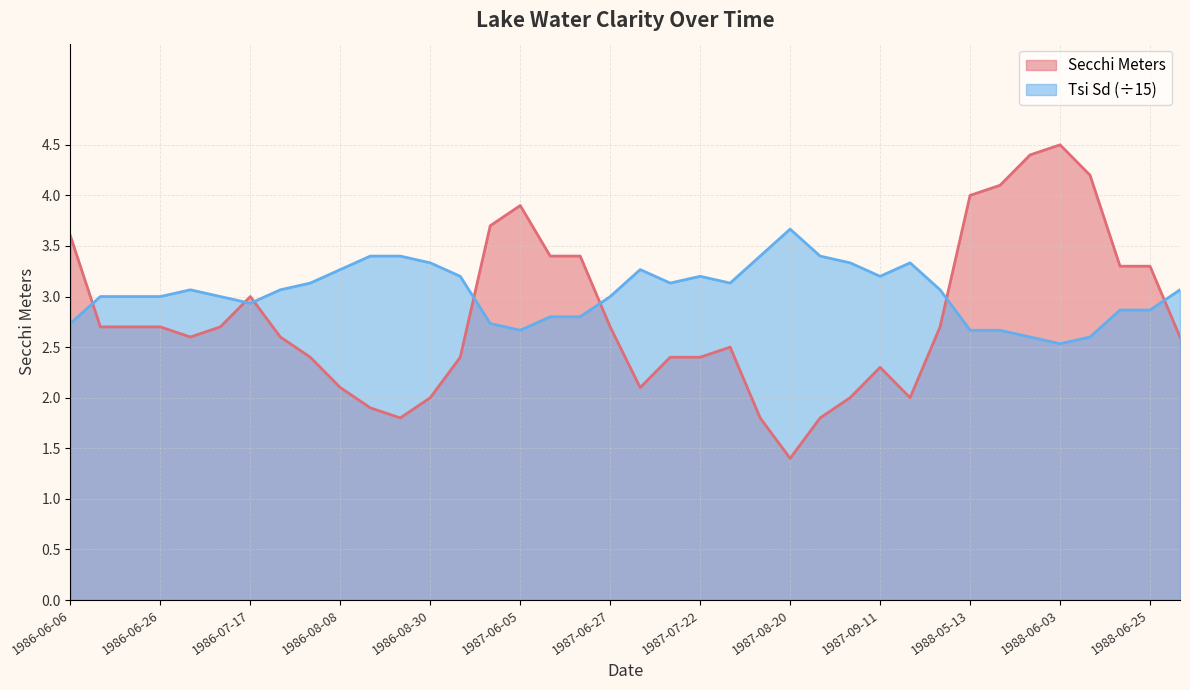

Between 1986-06-14 and 1987-07-22, which series saw the biggest shift?

Secchi Meters